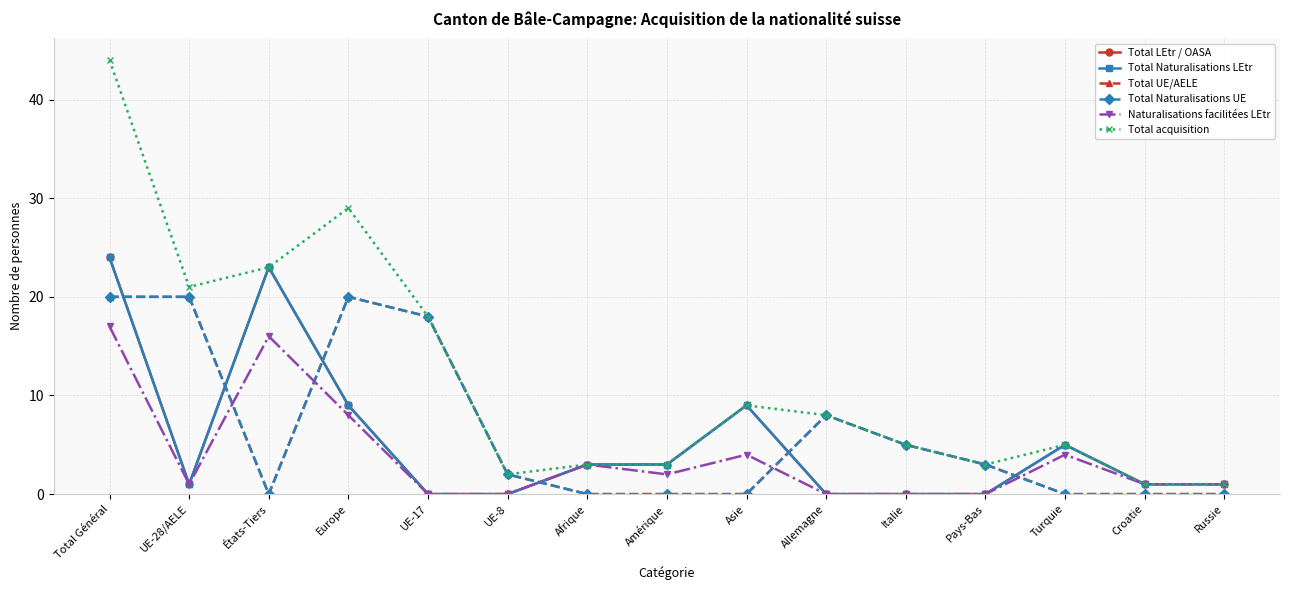

Where does the Total acquisition series first go above 5?

Total Général